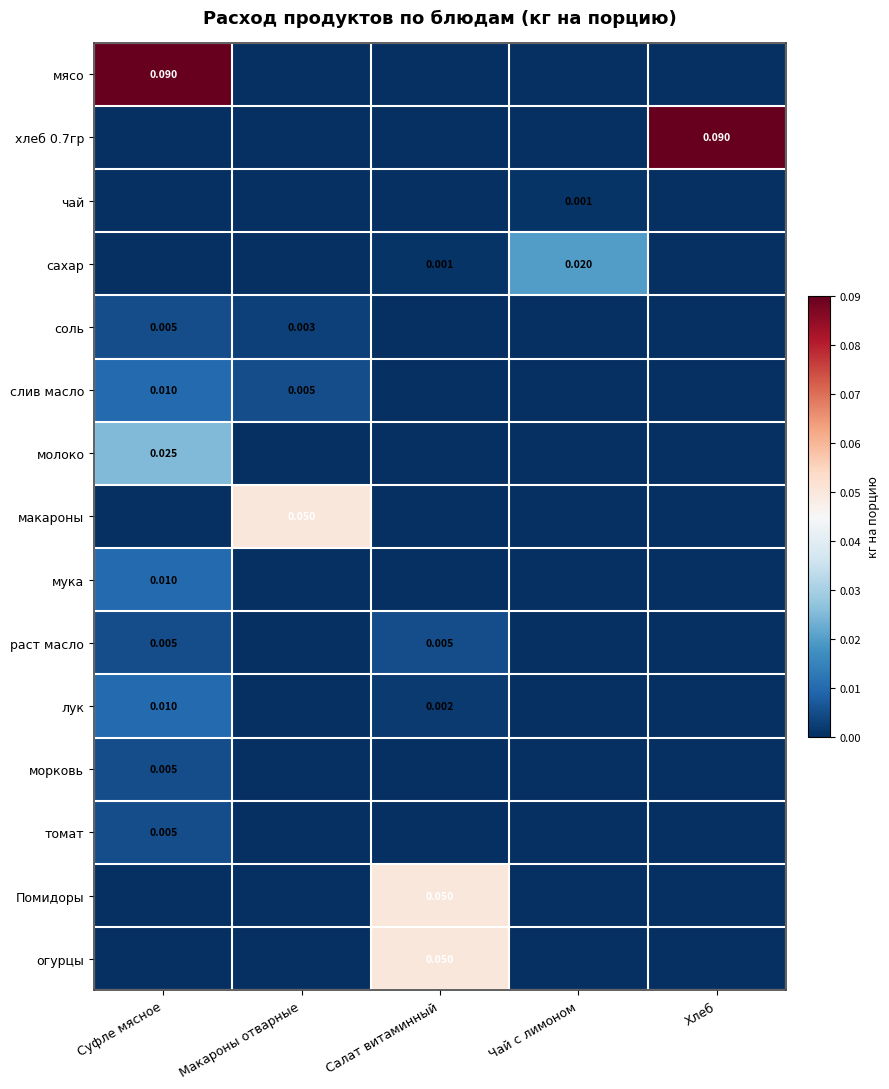

How many distinct data groups are displayed?

15